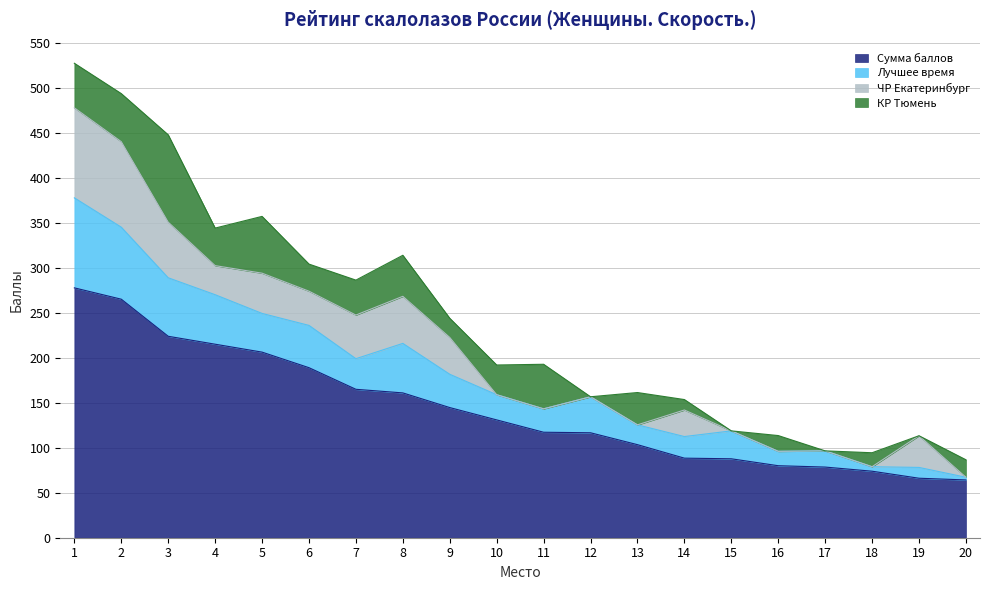

How many values in the КР Тюмень series are below 33?

10